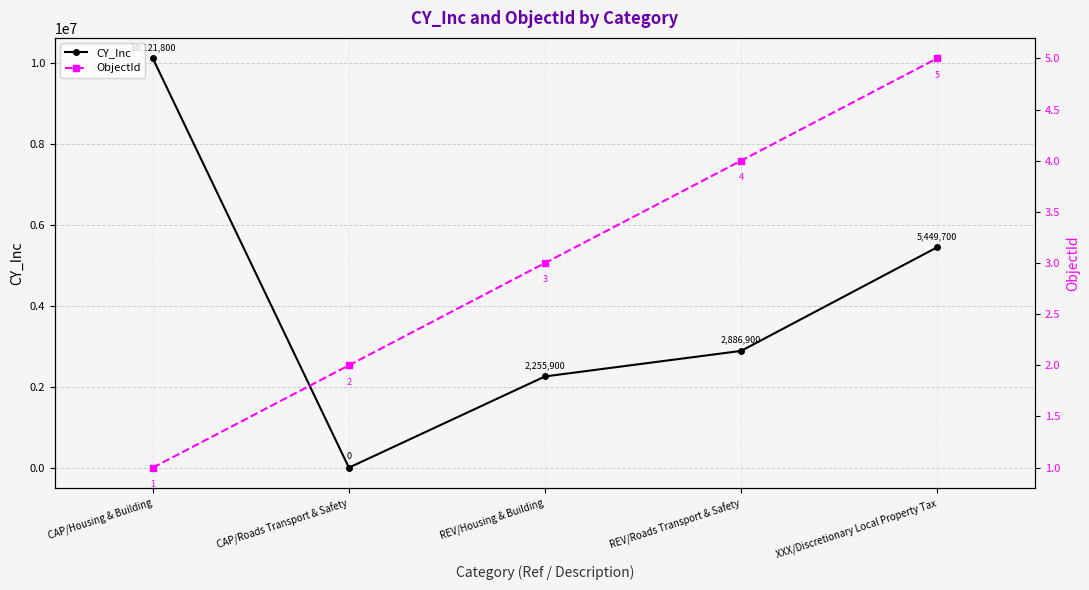

Where do CY_Inc and ObjectId first cross each other?

CAP/Housing & Building and CAP/Roads Transport & Safety